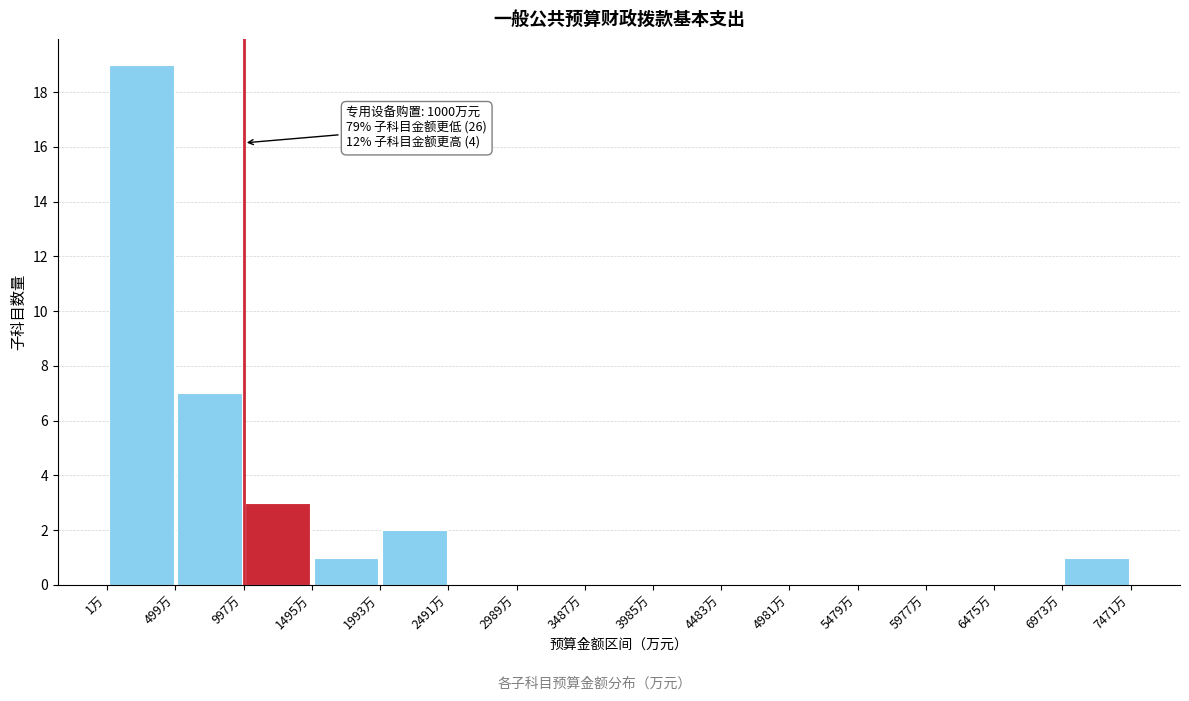

Over which range of the x-axis is the bar tallest?

0 to 500